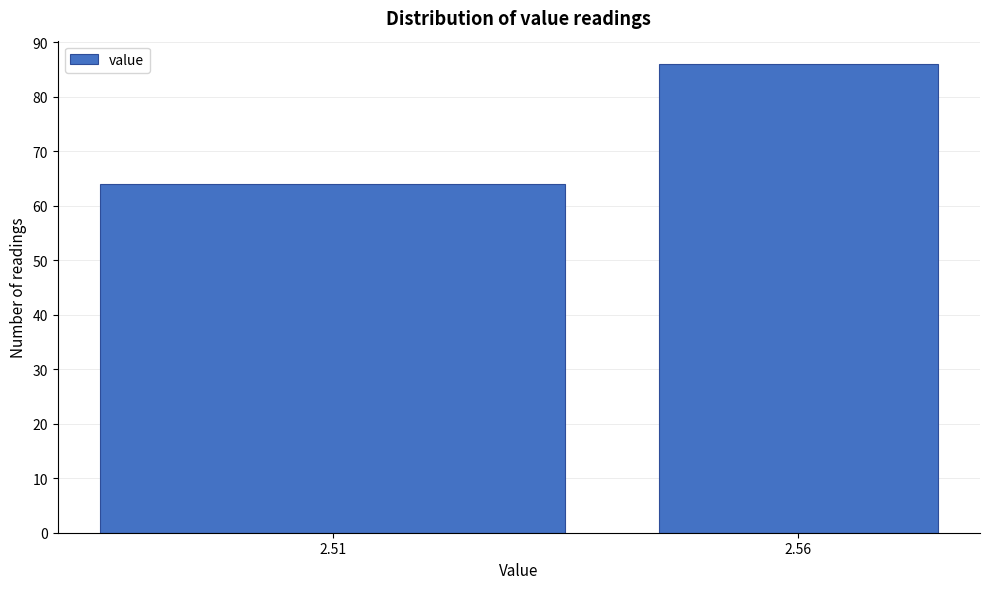

Reading right to left, list all the values displayed in this chart.

86	64